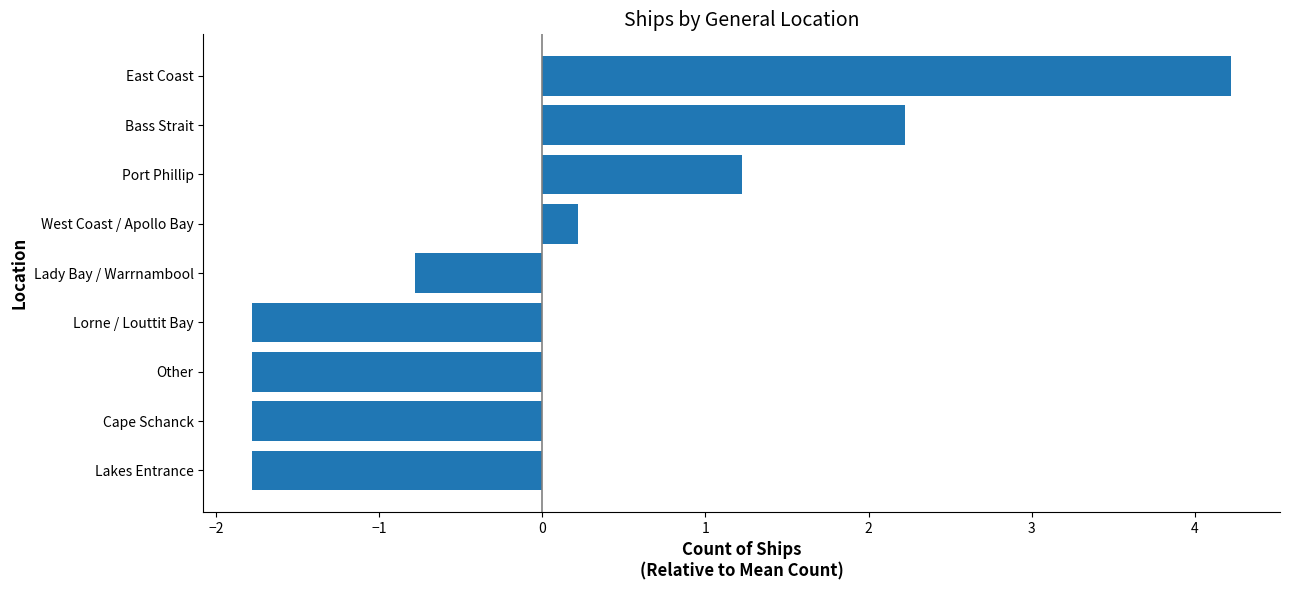

Is it true that the value at East Coast is 4.2?

True